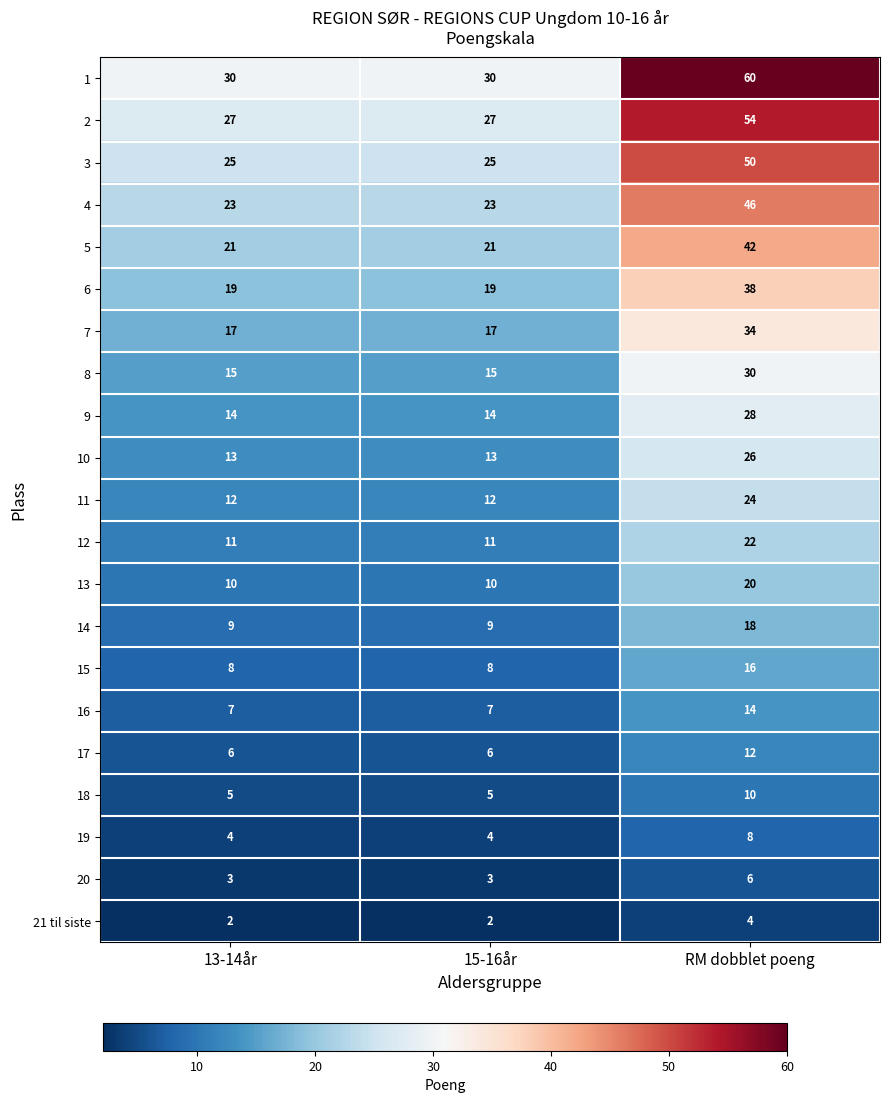

What is the difference between the highest and lowest values at RM dobblet poeng?

56